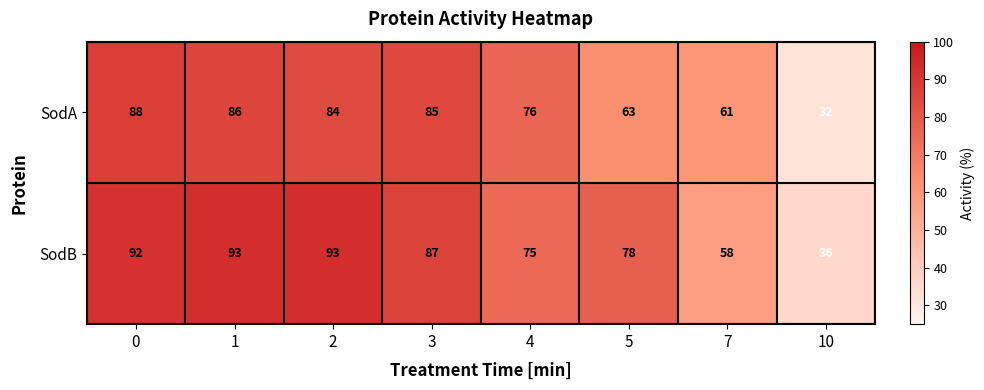

At which label is SodB closest to 64?

7